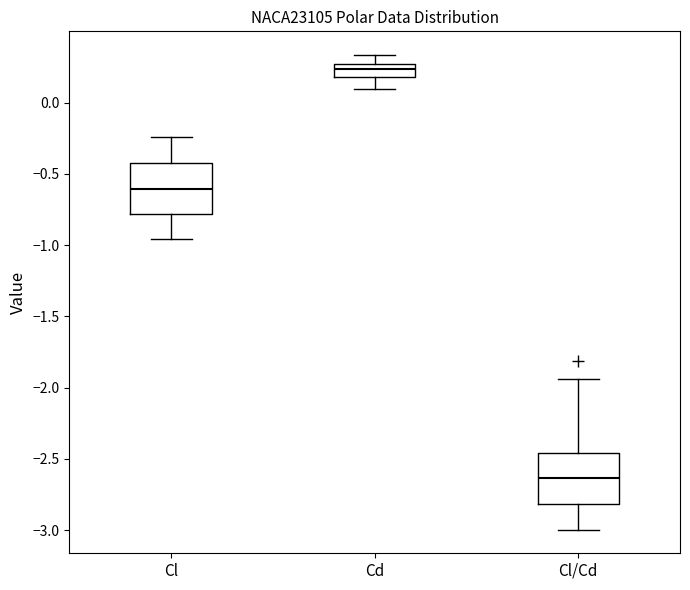

Reading left to right, transcribe this box plot: for each box, give where its median line is, the range the box spans, and where its two whiskers end, as read against the y-axis. The values are not printed on the chart, so give them approximately, as read against the axis.

Cl: median -0.60, box -0.80 to -0.40, whiskers -0.95 to -0.25
Cd: median 0.25 (inside the box), box 0.20 to 0.25, whiskers 0.10 to 0.35
Cl/Cd: median -2.65, box -2.80 to -2.45, whiskers -3.00 to -1.95